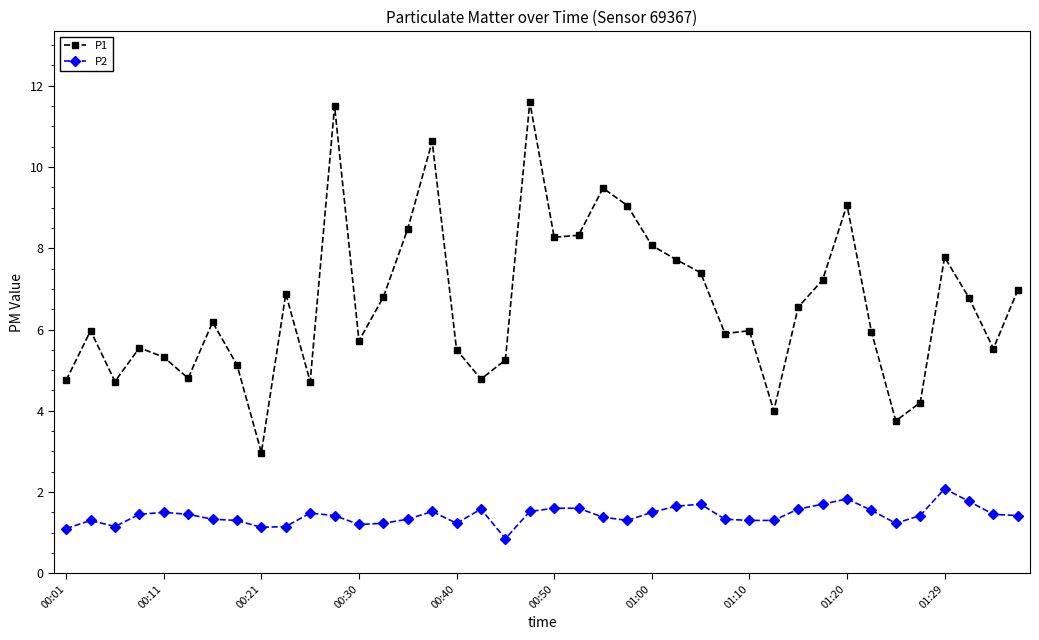

Does the chart display data point markers on the line(s)?

Yes